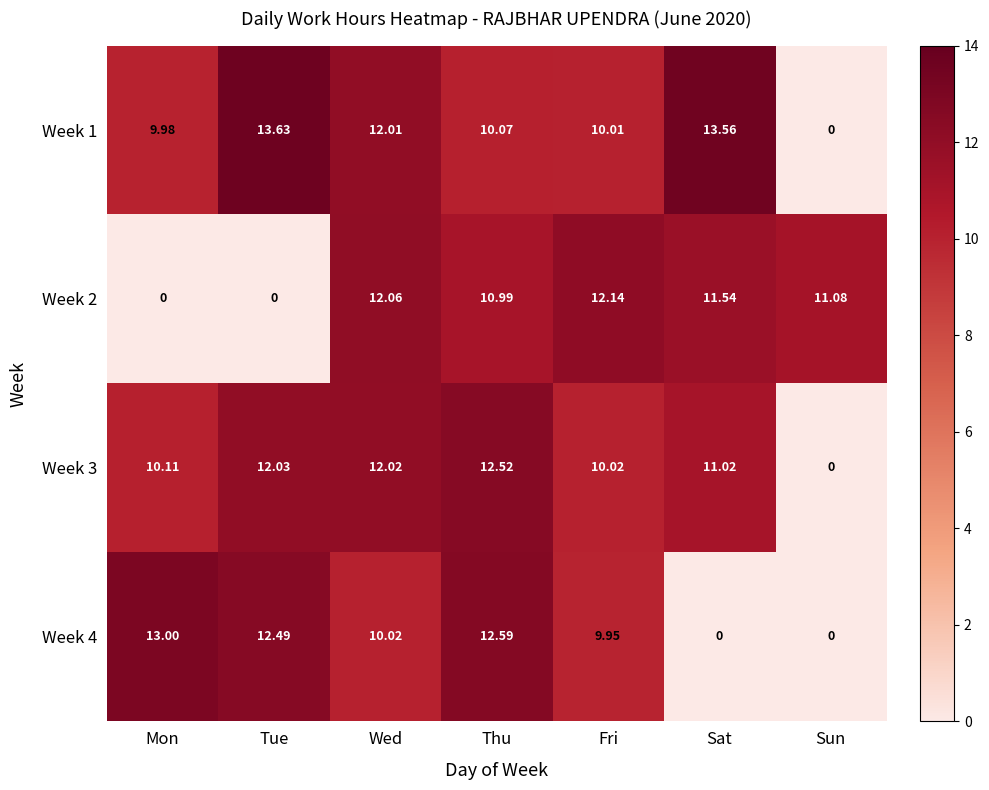

Rank the categories by Week 3 value from highest to lowest.

Thu, Tue, Wed, Sat, Mon, Fri, Sun